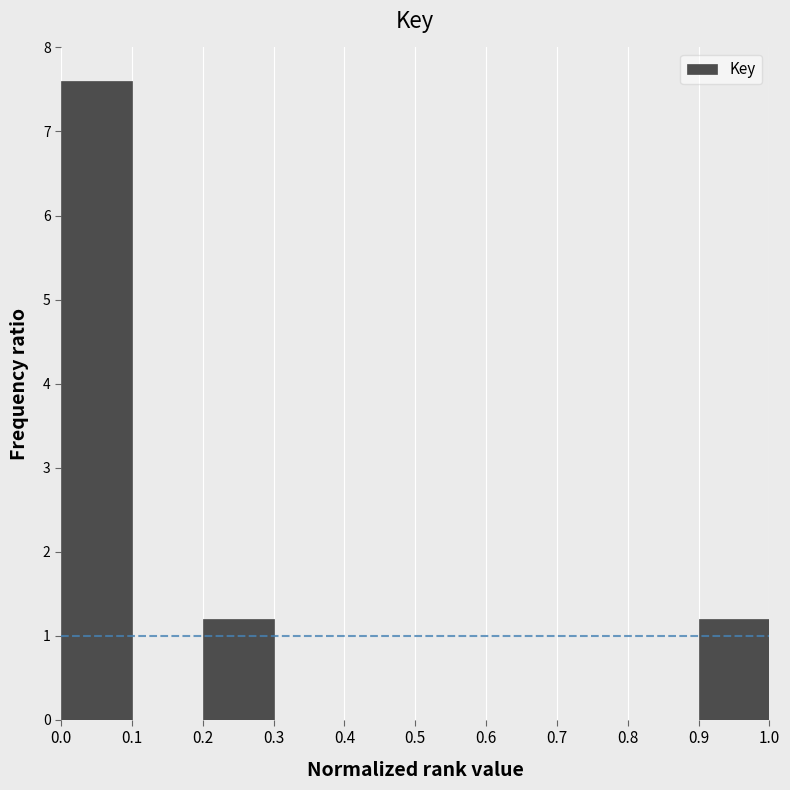

How tall is the bar that spans 0.0 to 0.1 on the x-axis? The values are not printed on the chart, so give them approximately, as read against the axis.

7.6